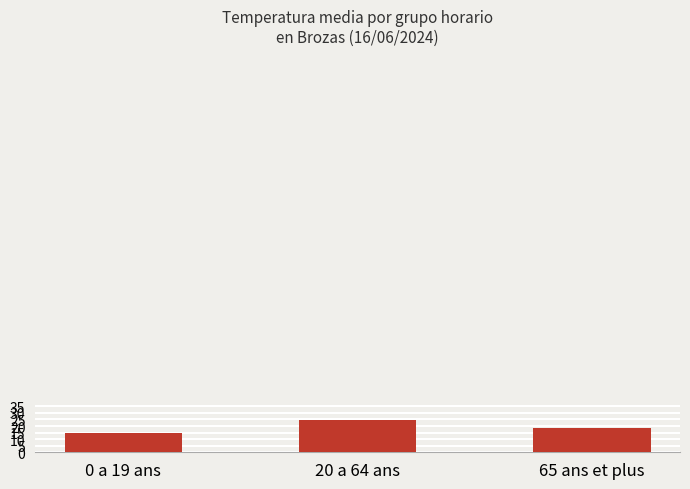

How many data points does each series have?

3